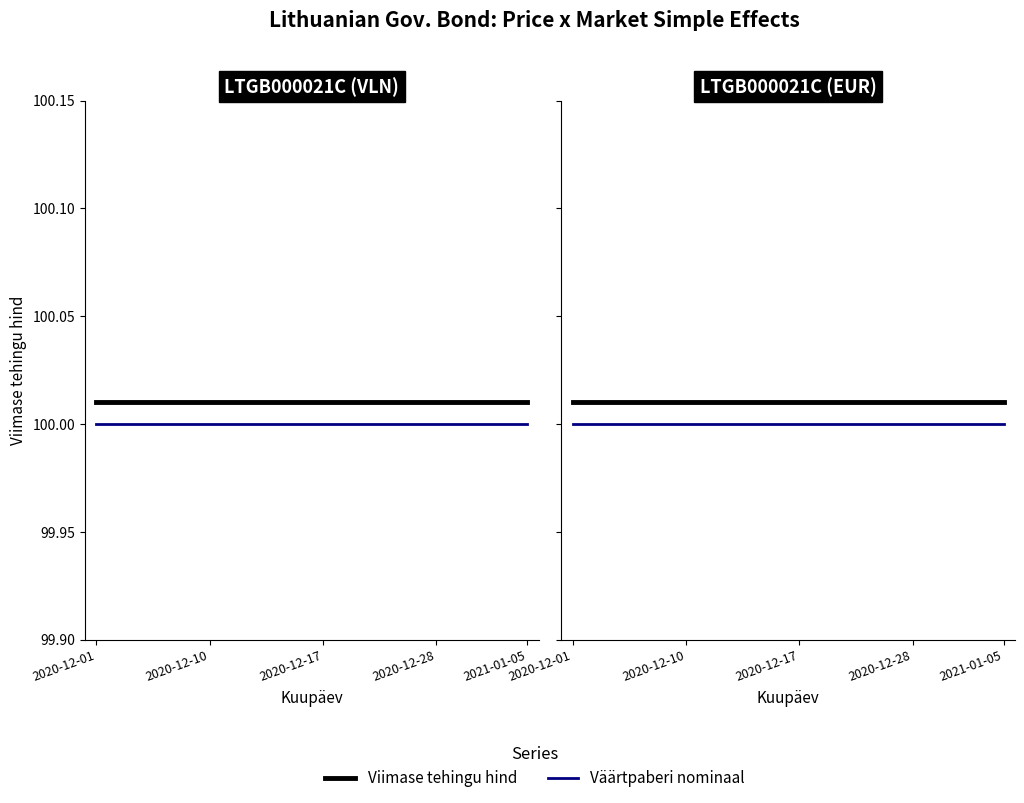

At which category does the chart reach its minimum across all series?

2020-12-01